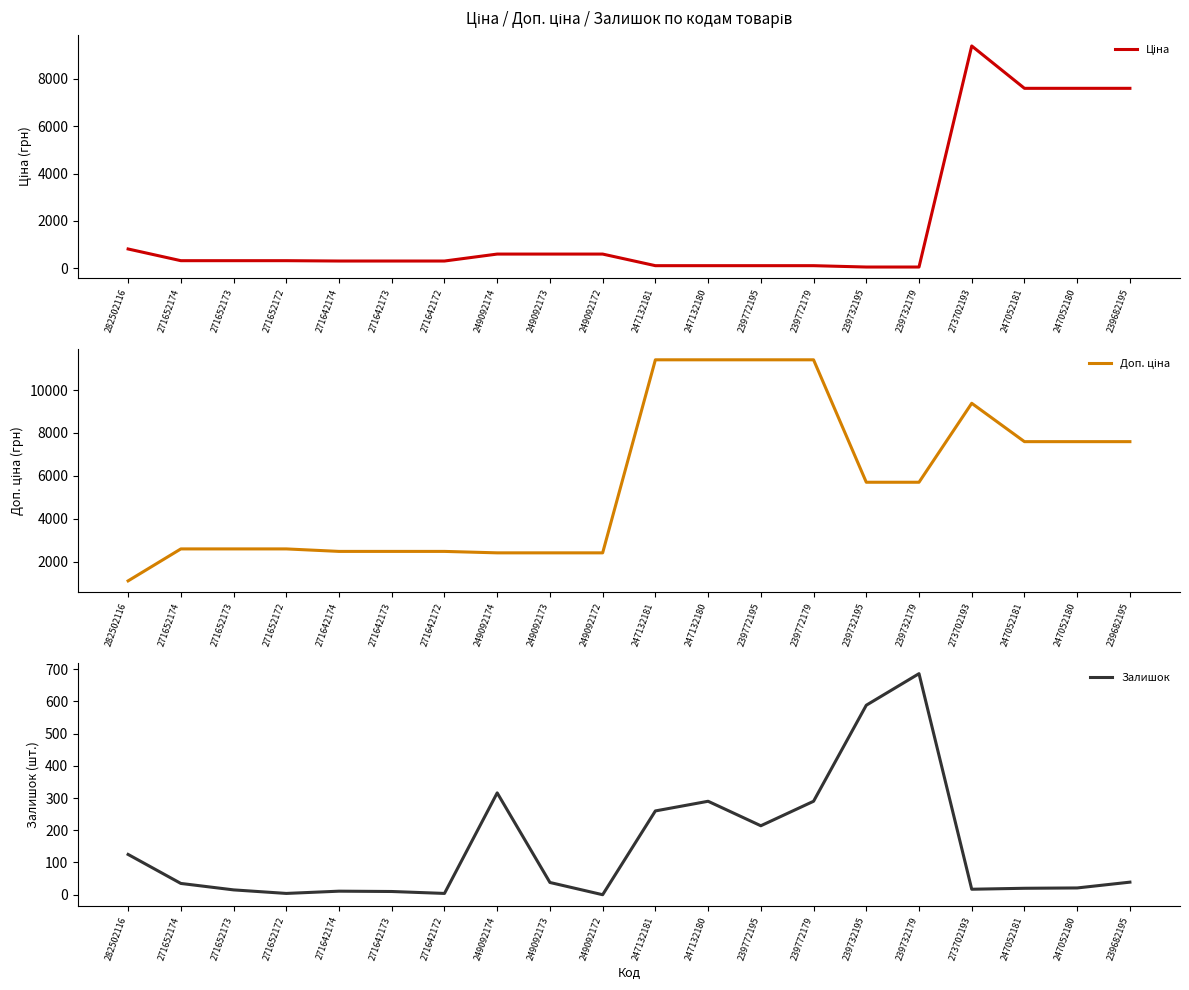

In Залишок, how many points are lower than both neighbors (excluding endpoints)?

5